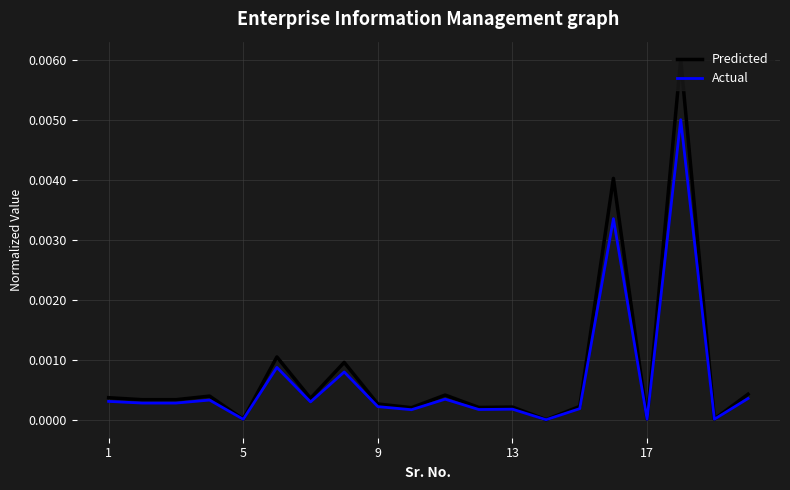

Which series has the largest range (max minus min)?

Predicted